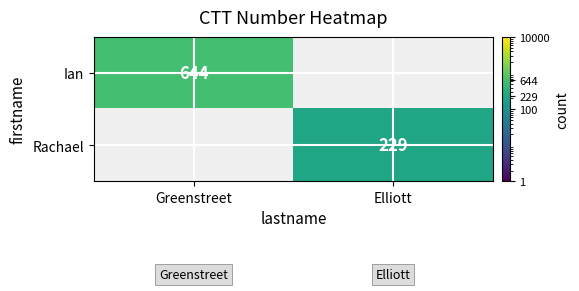

The value of Rachael at Elliott is 355. True or false?

False